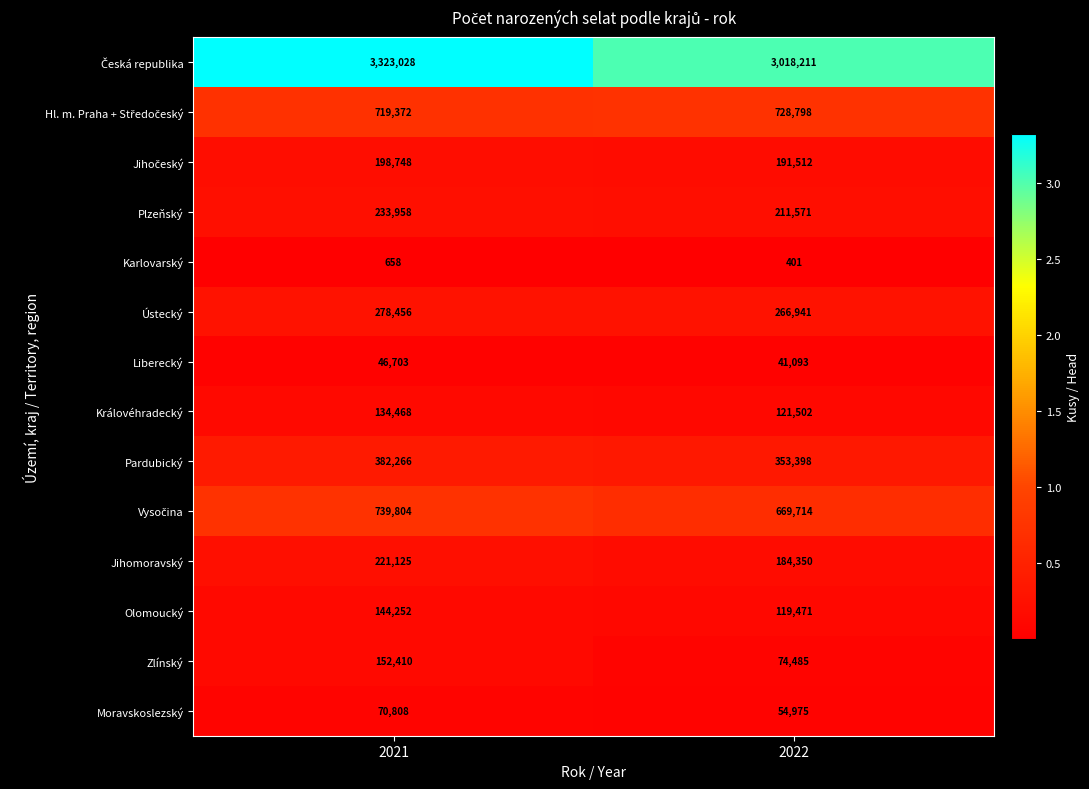

True or false: Ústecký has a value of 370298 at 2021.

False